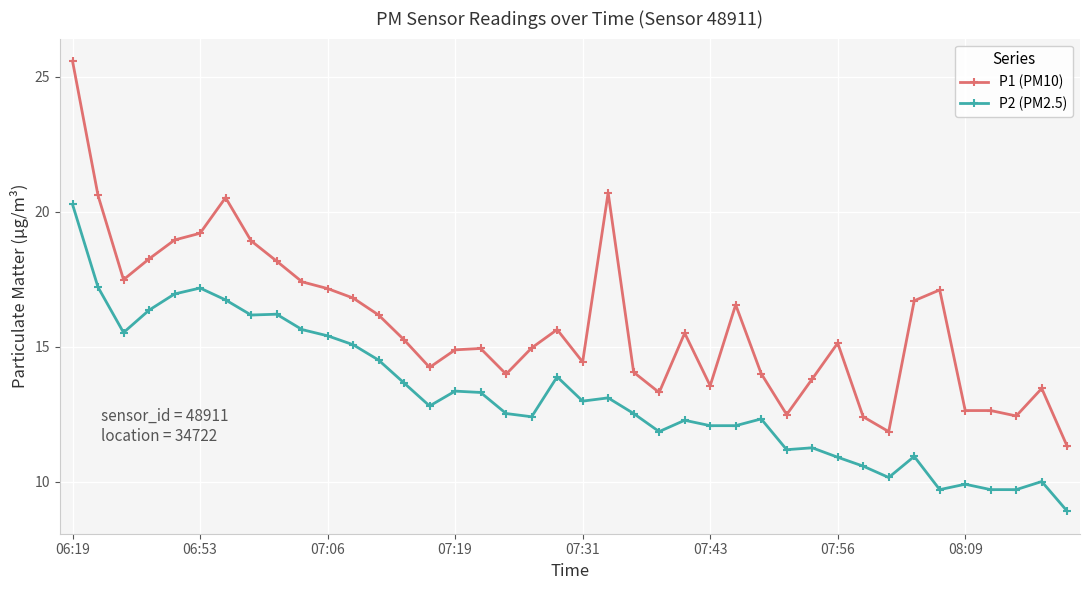

Does the chart have visible grid lines?

Yes